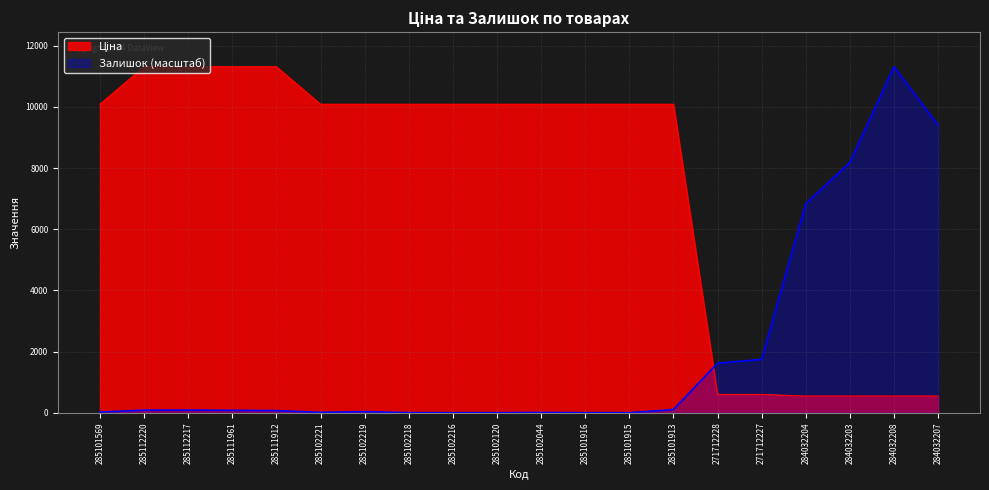

Which series has the largest total across all categories?

Ціна